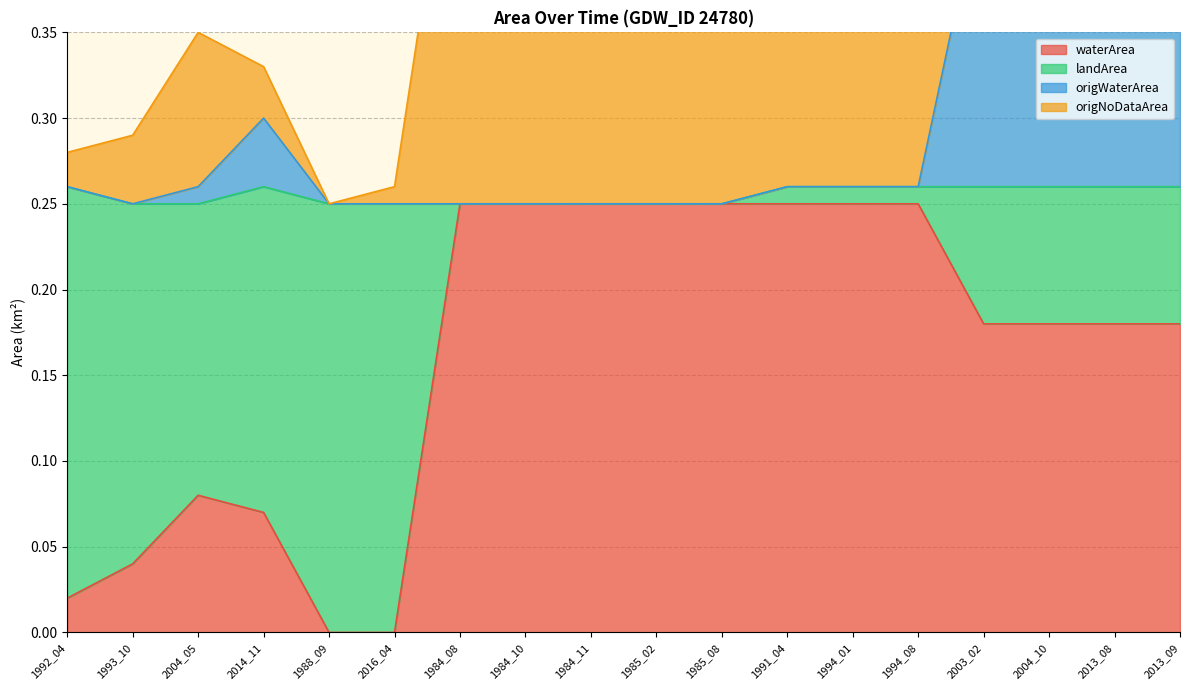

At which category does the chart reach its peak across all series?

1991_04